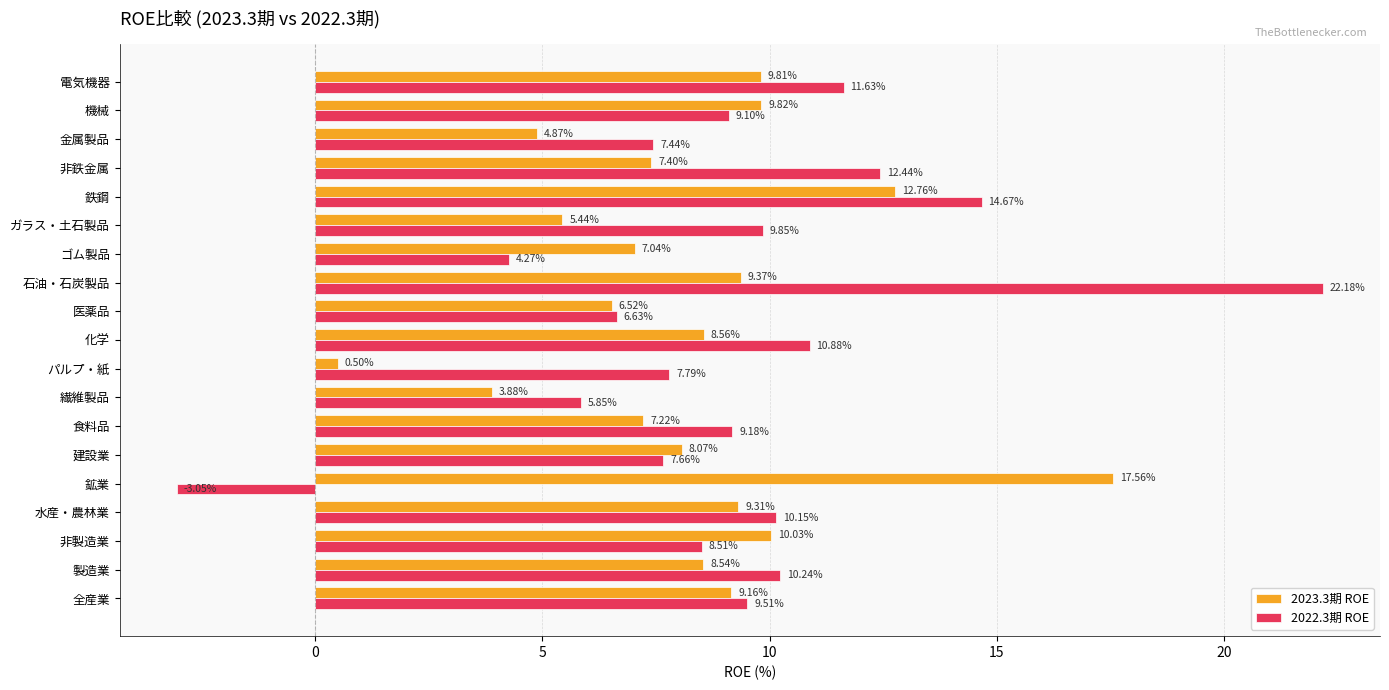

Is the value of 2023.3期 ROE at 建設業 greater than the value of 2022.3期 ROE at ゴム製品?

Yes